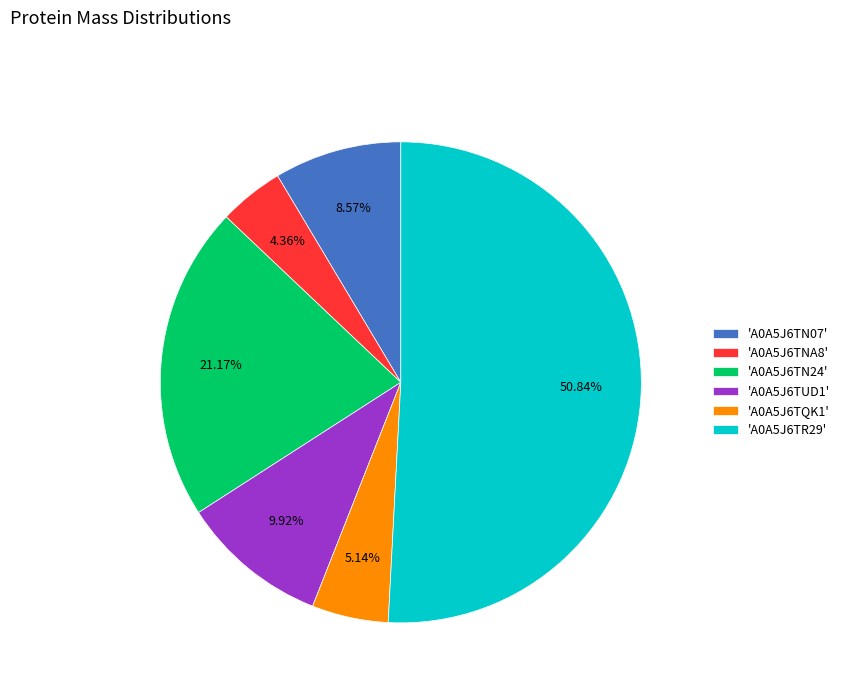

Which has a higher value, 'A0A5J6TN07' or 'A0A5J6TR29'?

'A0A5J6TR29'